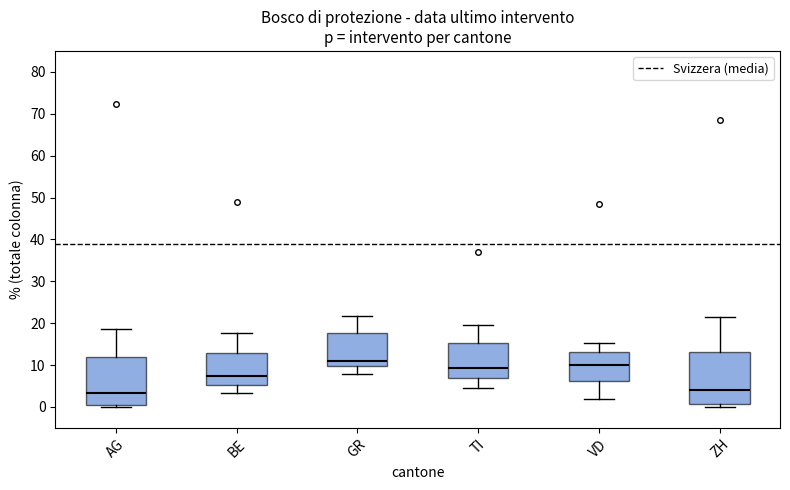

Where does the upper whisker of the box for VD end on the y-axis? The values are not printed on the chart, so give them approximately, as read against the axis.

15